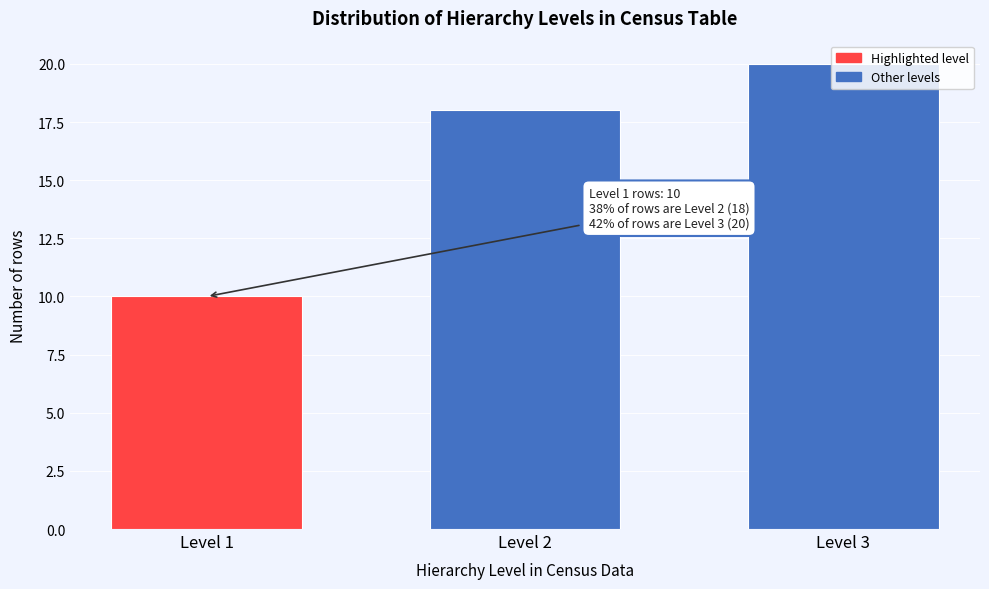

At which label is the value closest to 15?

Level 2